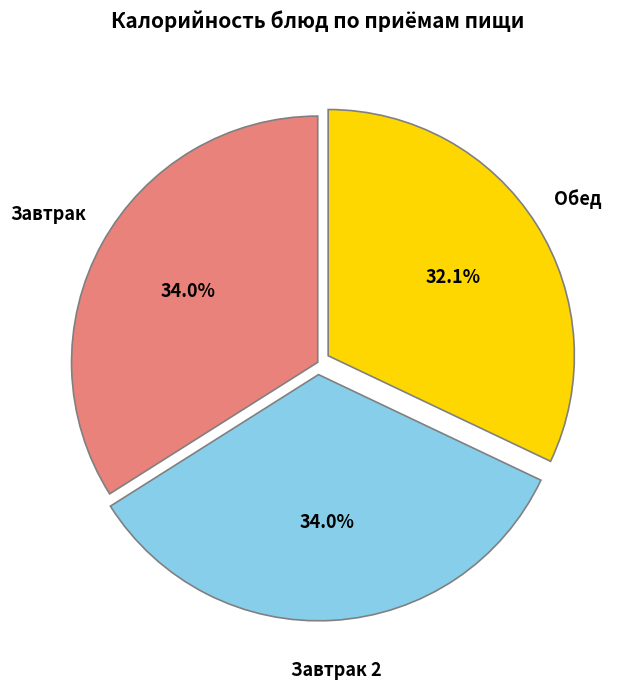

Does any single category account for the majority?

No